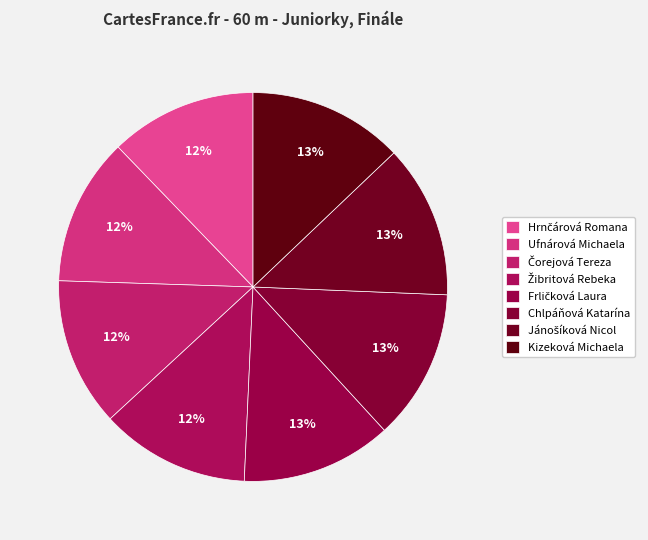

Which slice is the largest?

Kizeková Michaela